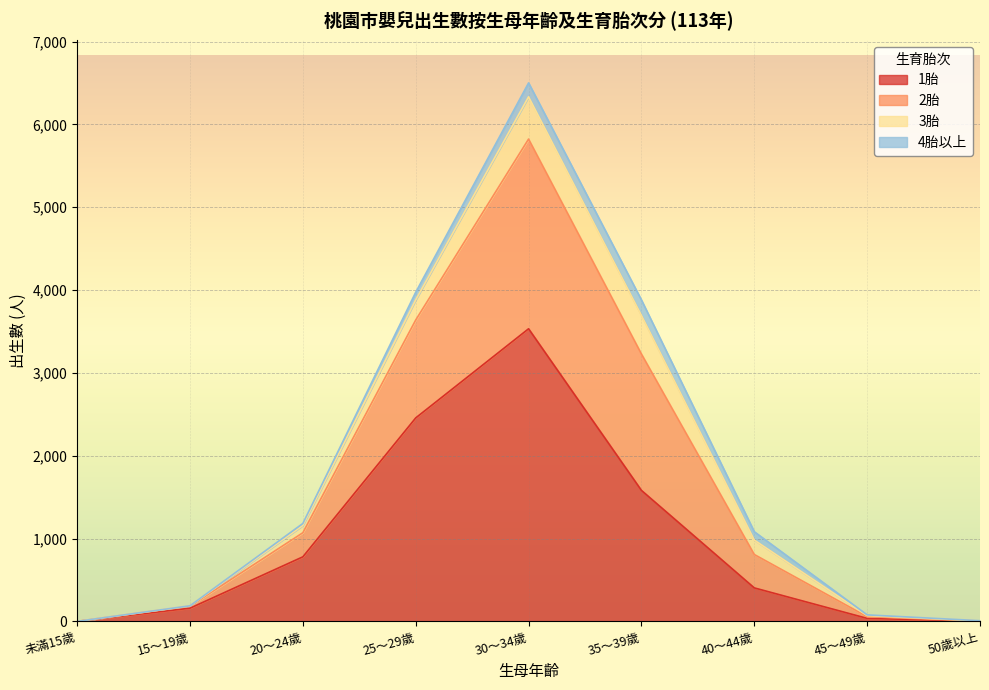

Which category has the highest value in the 1胎 series?

30～34歲